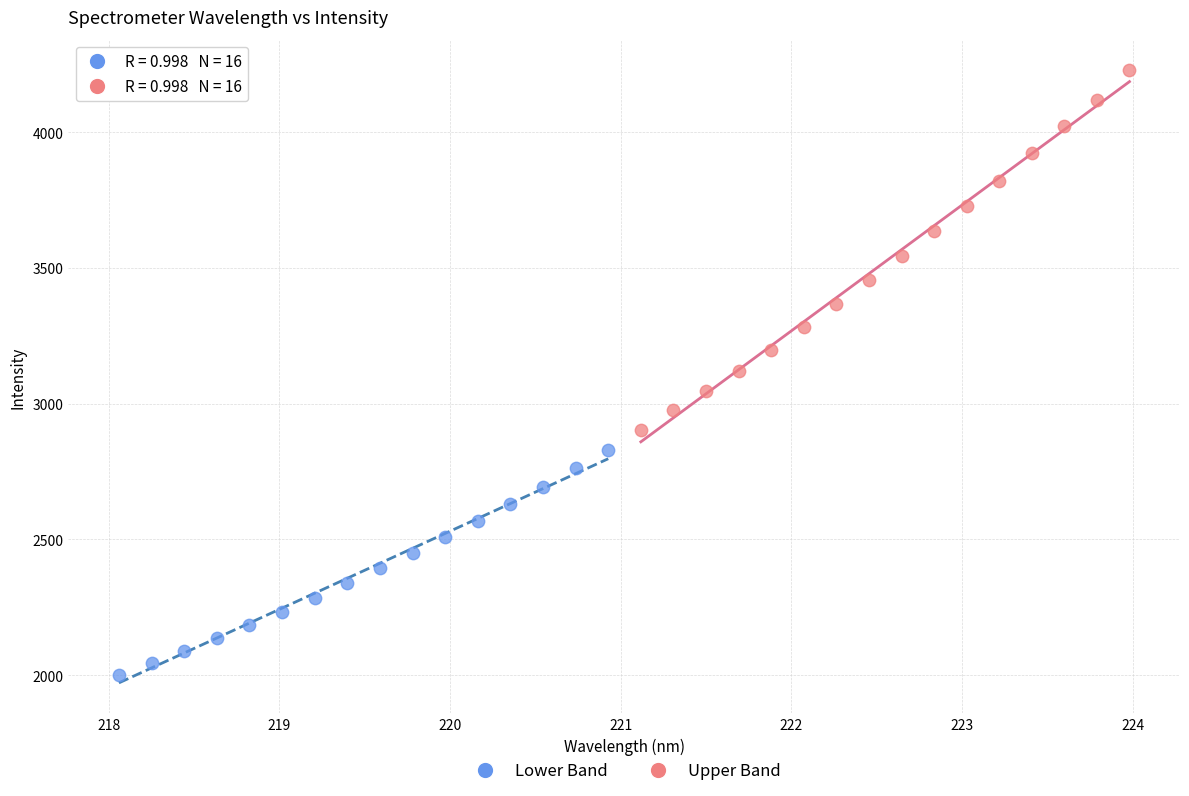

What are all the series names shown in the legend?

Lower Band, Upper Band